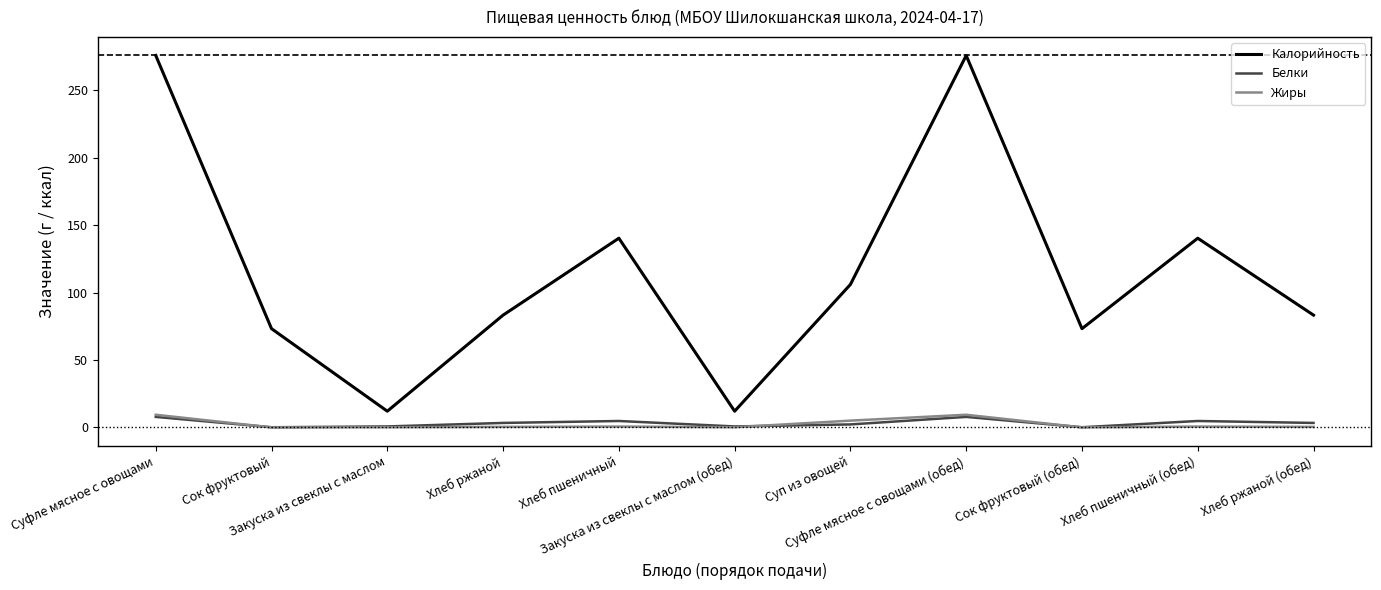

Which category has the highest value across all series?

Суфле мясное с овощами